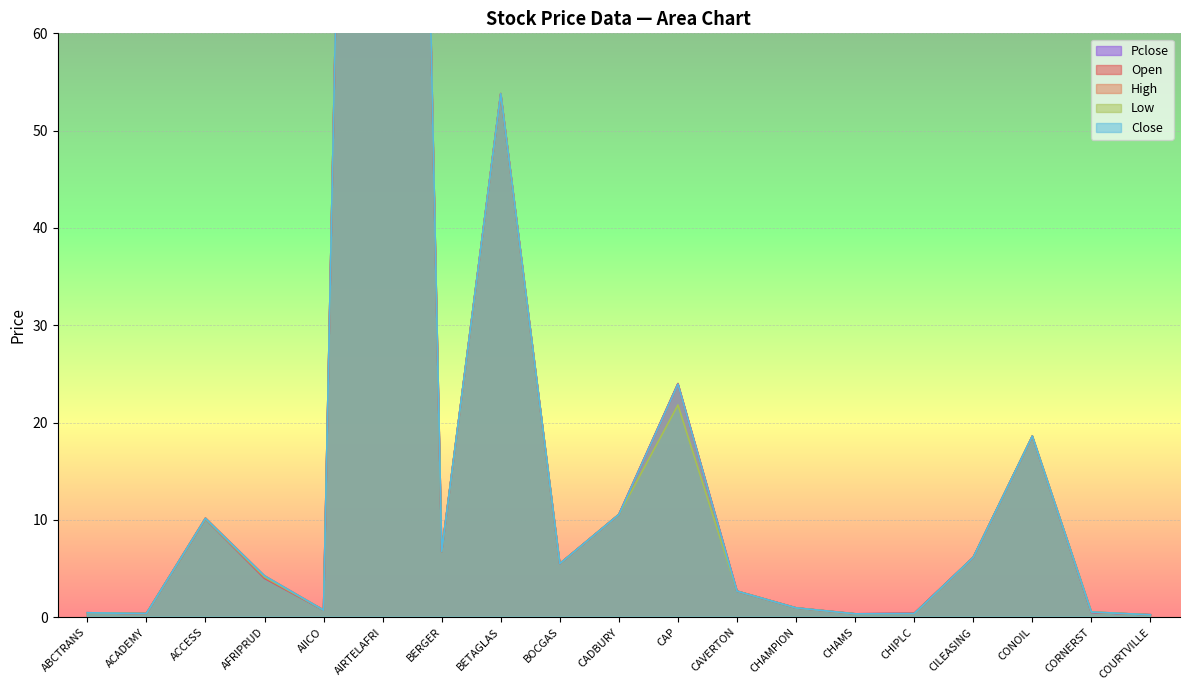

Reading left to right, transcribe all the data shown in this chart.

Open: ABCTRANS=0.5	ACADEMY=0.4	ACCESS=10.1	AFRIPRUD=4.0	AIICO=0.7	AIRTELAFRI=298.9	BERGER=6.8	BETAGLAS=53.8	BOCGAS=5.5	CADBURY=10.6	CAP=24.0	CAVERTON=2.7	CHAMPION=0.9	CHAMS=0.3	CHIPLC=0.4	CILEASING=6.2	CONOIL=18.6	CORNERST=0.5	COURTVILLE=0.2
High: ABCTRANS=0.5	ACADEMY=0.4	ACCESS=10.2	AFRIPRUD=4.2	AIICO=0.7	AIRTELAFRI=298.9	BERGER=6.8	BETAGLAS=53.8	BOCGAS=5.5	CADBURY=10.6	CAP=23.9	CAVERTON=2.7	CHAMPION=0.9	CHAMS=0.3	CHIPLC=0.4	CILEASING=6.2	CONOIL=18.6	CORNERST=0.5	COURTVILLE=0.2
Low: ABCTRANS=0.5	ACADEMY=0.4	ACCESS=10.1	AFRIPRUD=4.1	AIICO=0.7	AIRTELAFRI=298.9	BERGER=6.8	BETAGLAS=53.8	BOCGAS=5.5	CADBURY=10.6	CAP=21.8	CAVERTON=2.7	CHAMPION=0.9	CHAMS=0.3	CHIPLC=0.4	CILEASING=6.2	CONOIL=18.6	CORNERST=0.5	COURTVILLE=0.2
Close: ABCTRANS=0.5	ACADEMY=0.4	ACCESS=10.2	AFRIPRUD=4.2	AIICO=0.7	AIRTELAFRI=298.9	BERGER=6.8	BETAGLAS=53.8	BOCGAS=5.5	CADBURY=10.6	CAP=23.9	CAVERTON=2.7	CHAMPION=0.9	CHAMS=0.3	CHIPLC=0.4	CILEASING=6.2	CONOIL=18.6	CORNERST=0.5	COURTVILLE=0.2
Pclose: ABCTRANS=0.5	ACADEMY=0.4	ACCESS=10.1	AFRIPRUD=4.0	AIICO=0.7	AIRTELAFRI=298.9	BERGER=6.8	BETAGLAS=53.8	BOCGAS=5.5	CADBURY=10.6	CAP=24.0	CAVERTON=2.7	CHAMPION=0.9	CHAMS=0.3	CHIPLC=0.4	CILEASING=6.2	CONOIL=18.6	CORNERST=0.5	COURTVILLE=0.2